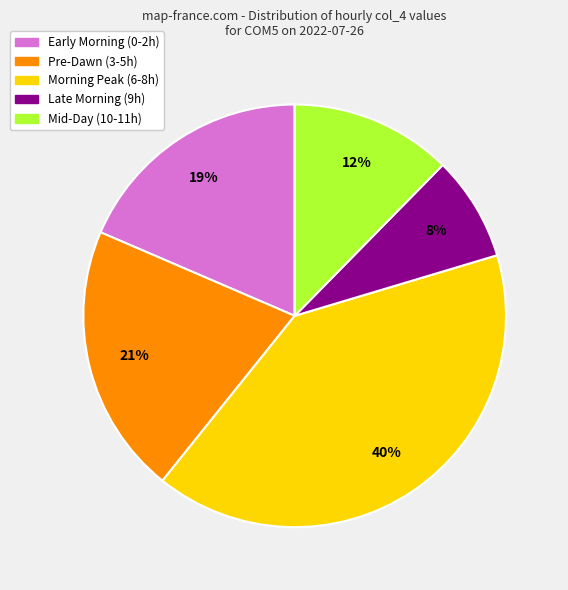

Is the sum of Early Morning (0-2h) and Morning Peak (6-8h) greater than half?

Yes